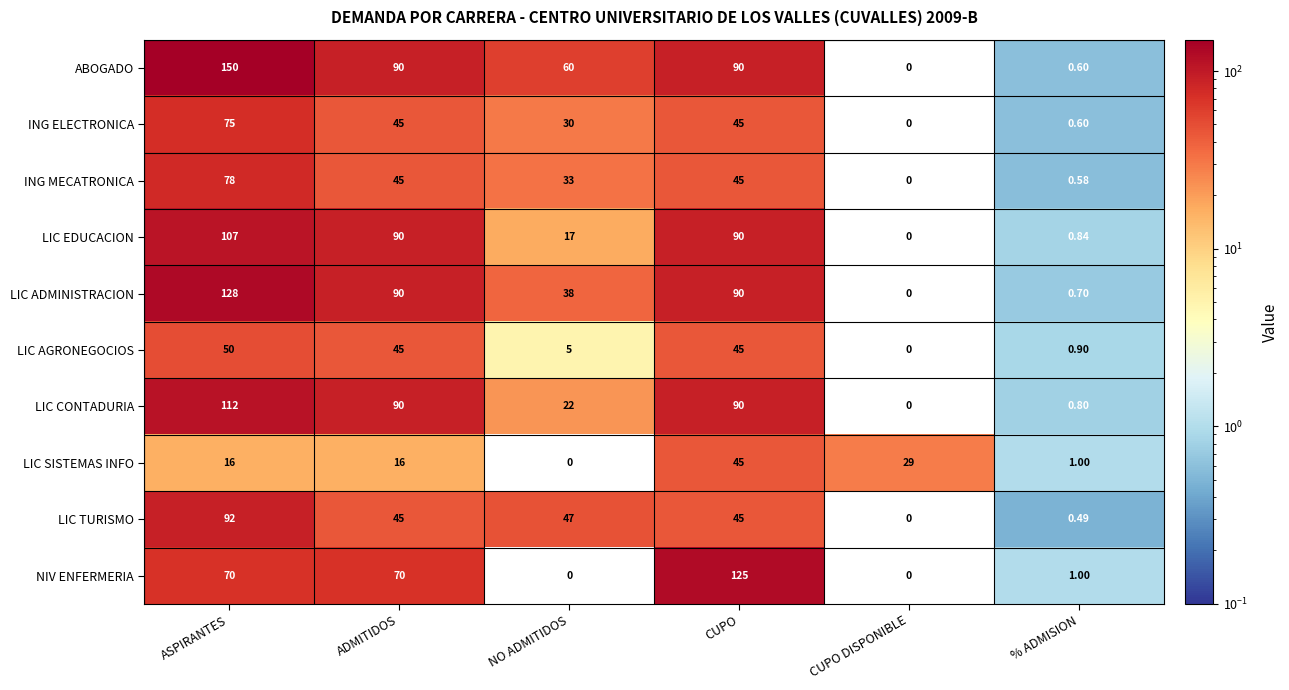

At how many categories does at least one series exceed 132?

1